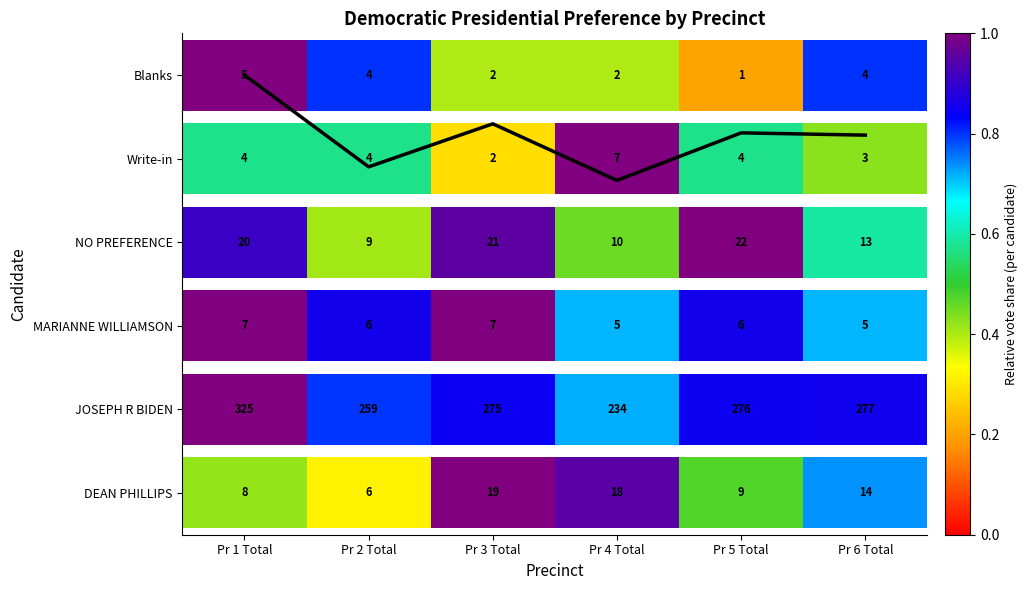

The chart shows a value of 2.2 at Pr 2 Total. True or false?

False